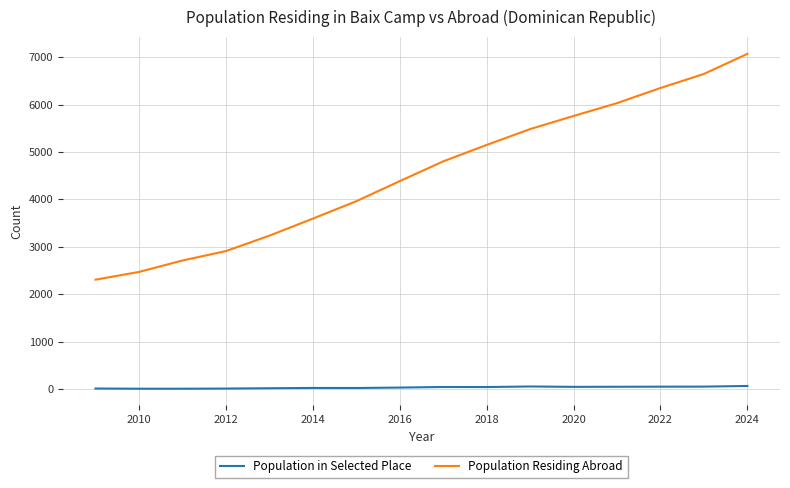

True or false: Population in Selected Place and Population Residing Abroad intersect in this chart.

False